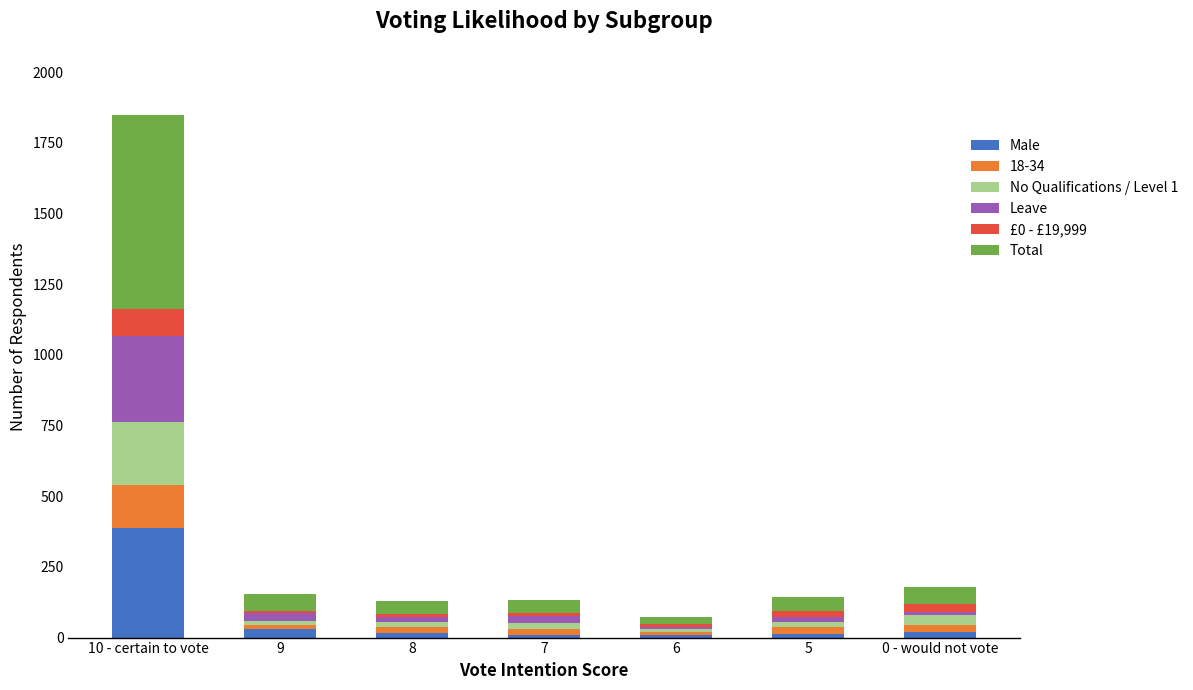

At which category is the sum across all series the highest?

10 - certain to vote